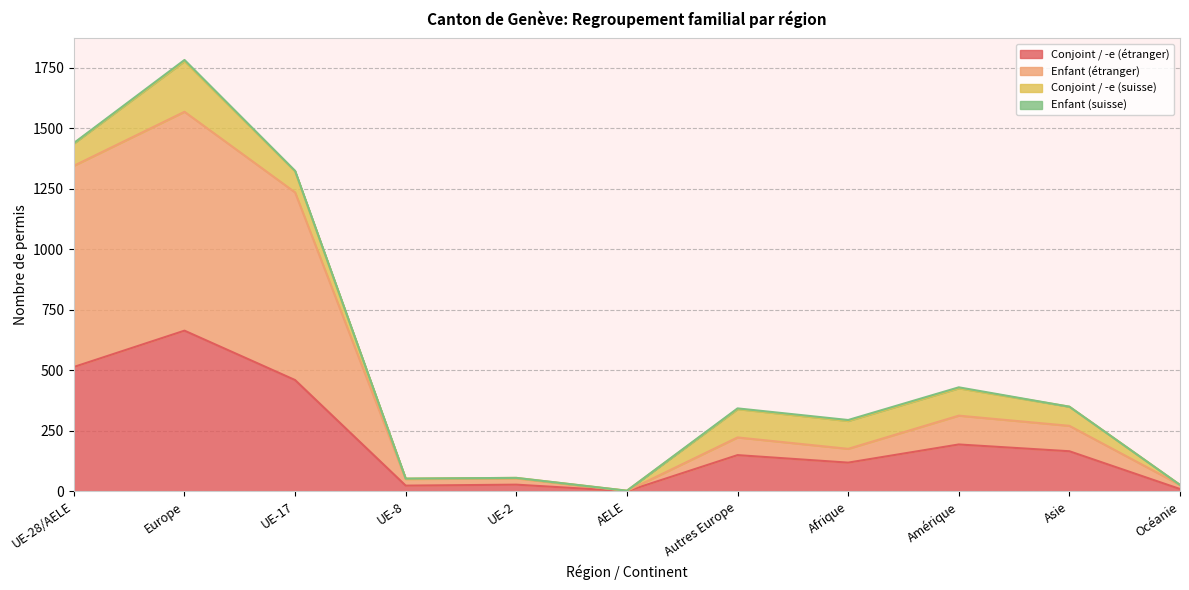

Where does the Enfant (étranger) series first go above 223?

UE-28/AELE